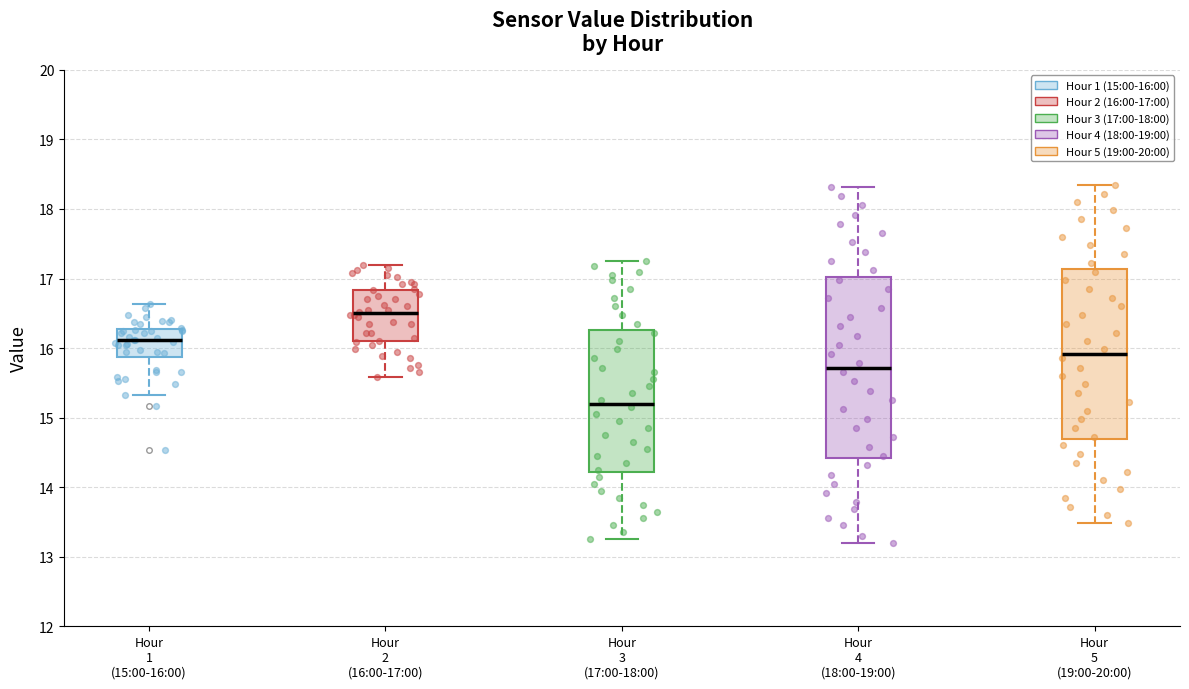

Reading left to right, read every box against the y-axis: the position of its median line, the range the box covers, and the ends of its whiskers. The values are not printed on the chart, so give them approximately, as read against the axis.

Hour 1 (15:00-16:00): median 16.1, box 15.9 to 16.3, whiskers 15.3 to 16.6
Hour 2 (16:00-17:00): median 16.5, box 16.1 to 16.8, whiskers 15.6 to 17.2
Hour 3 (17:00-18:00): median 15.2, box 14.2 to 16.3, whiskers 13.3 to 17.3
Hour 4 (18:00-19:00): median 15.7, box 14.4 to 17.0, whiskers 13.2 to 18.3
Hour 5 (19:00-20:00): median 15.9, box 14.7 to 17.1, whiskers 13.5 to 18.4